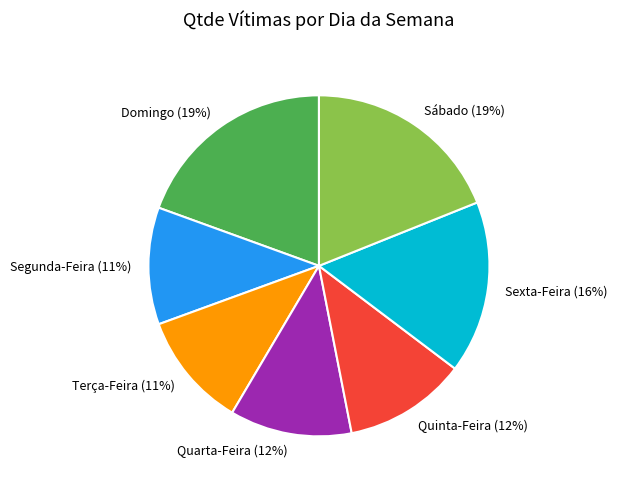

True or false: Domingo accounts for 19% of the total.

True